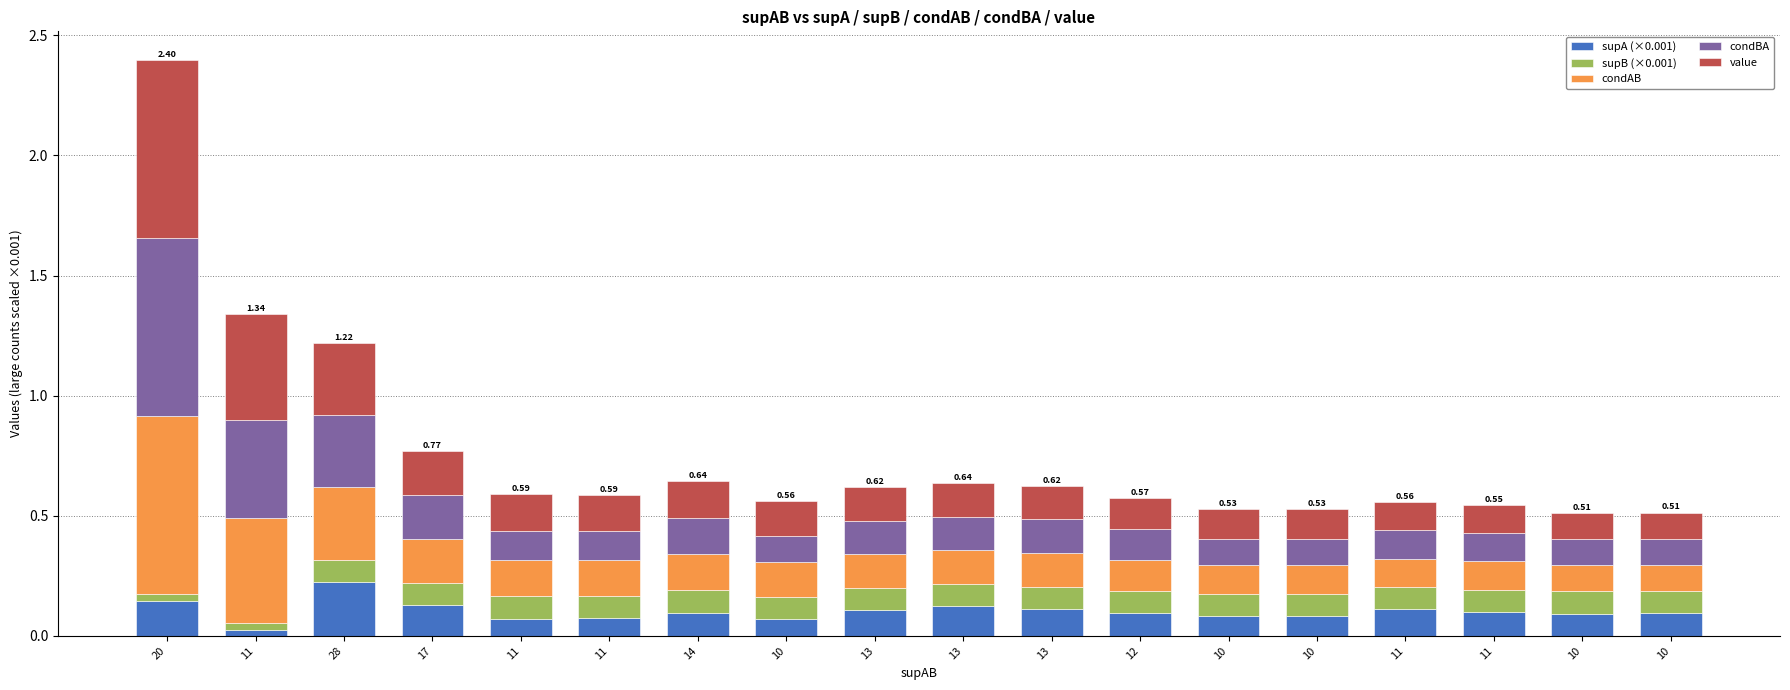

Which series has the largest total across all categories?

value